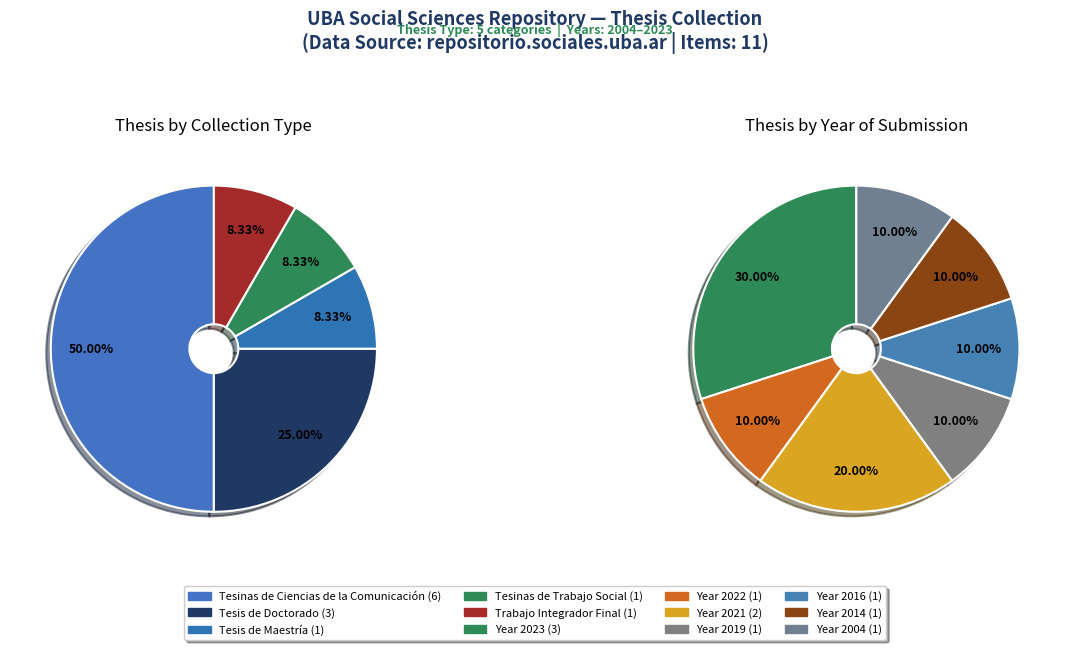

True or false: Tesis de Maestría accounts for 21% of the total.

False